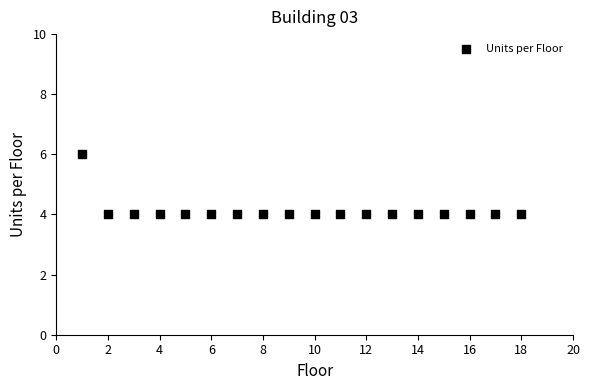

What is the range of X values (max minus min)?

17